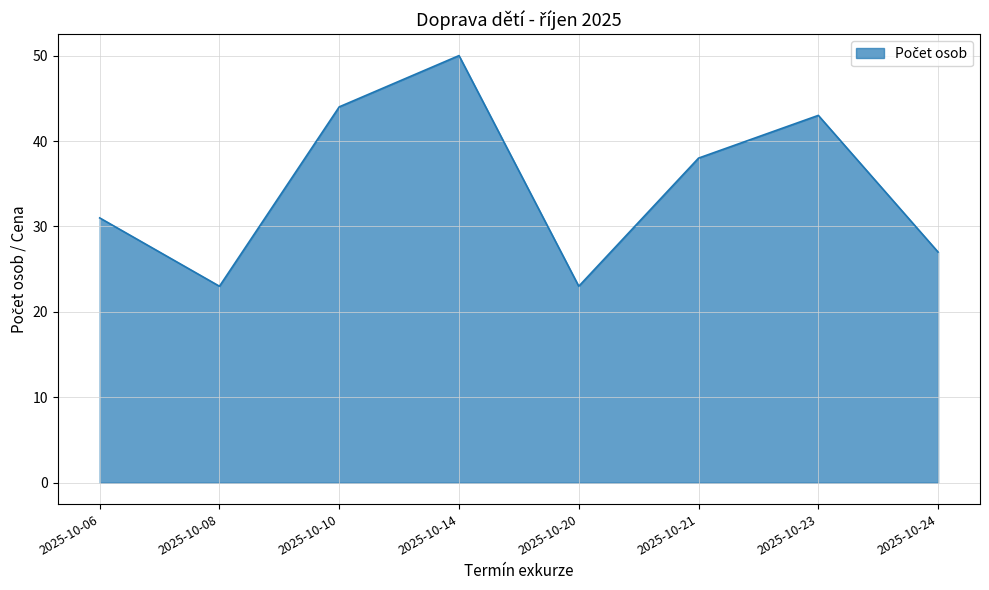

What value does the data have at 2025-10-14?

50